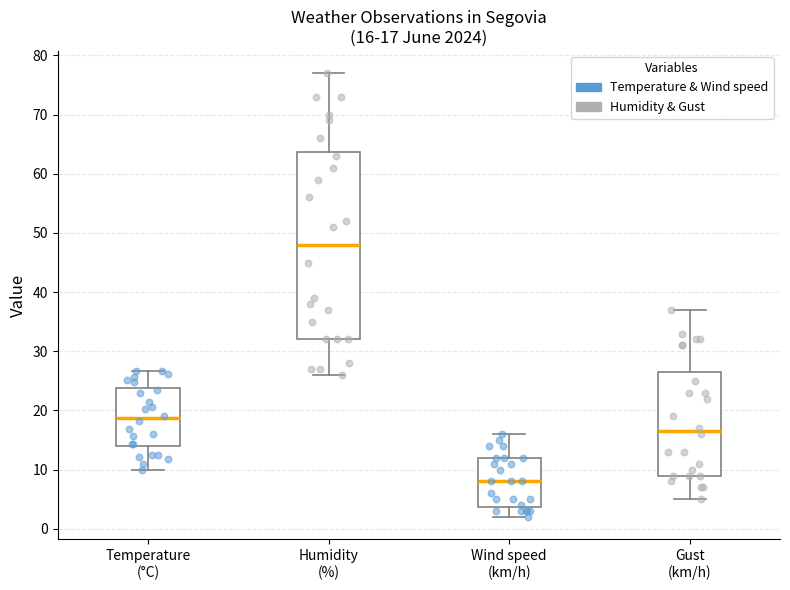

Which box has the highest median line?

Humidity (%)